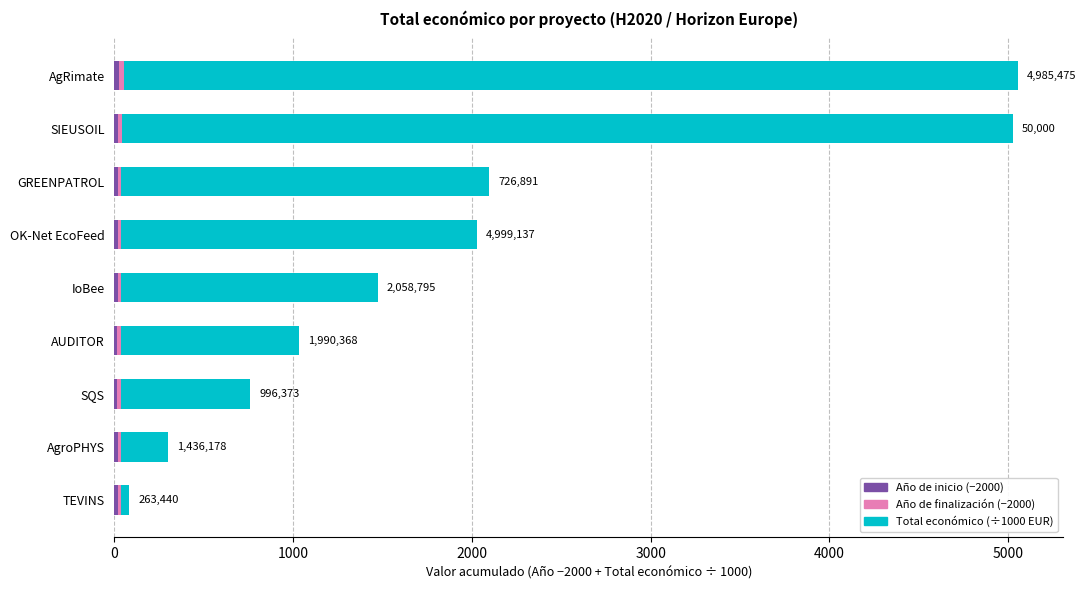

What position from the right is AgroPHYS?

8